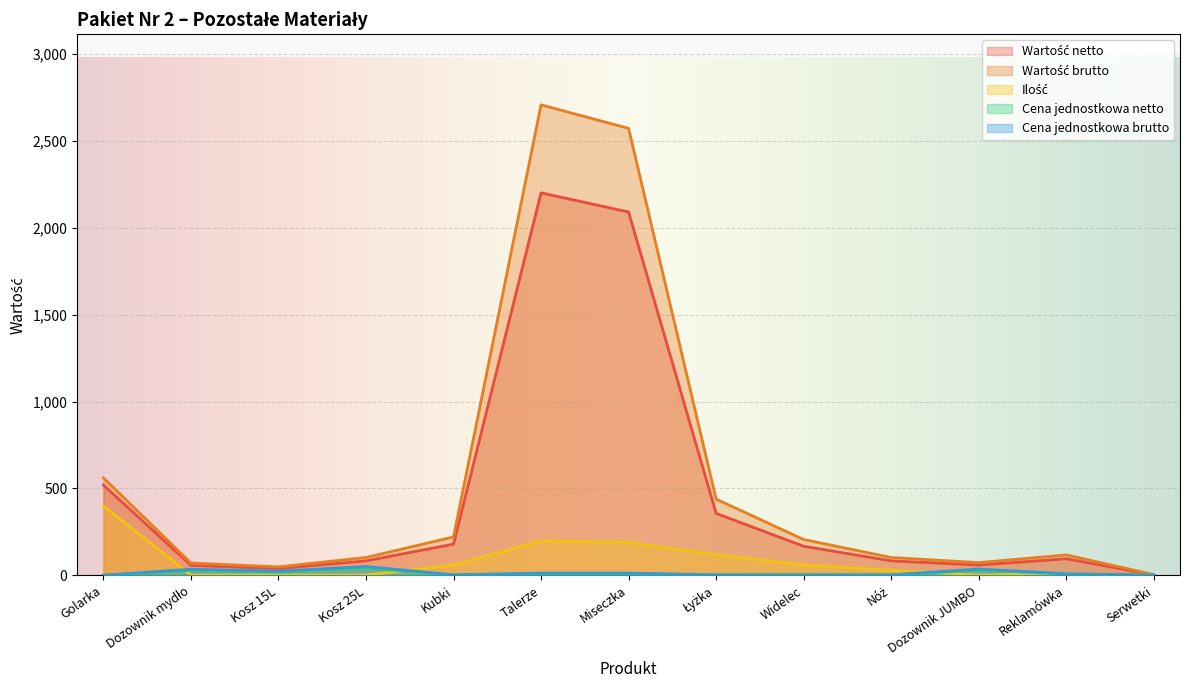

True or false: Wartość netto and Cena jednostkowa brutto cross at least once.

False